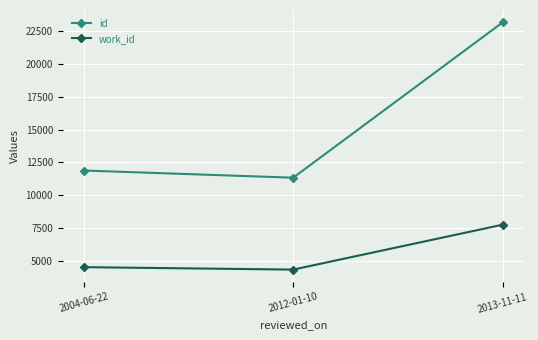

Reading left to right, transcribe all the data shown in this chart.

id: 2004-06-22=11887	2012-01-10=11340	2013-11-11=23173
work_id: 2004-06-22=4525	2012-01-10=4339	2013-11-11=7760